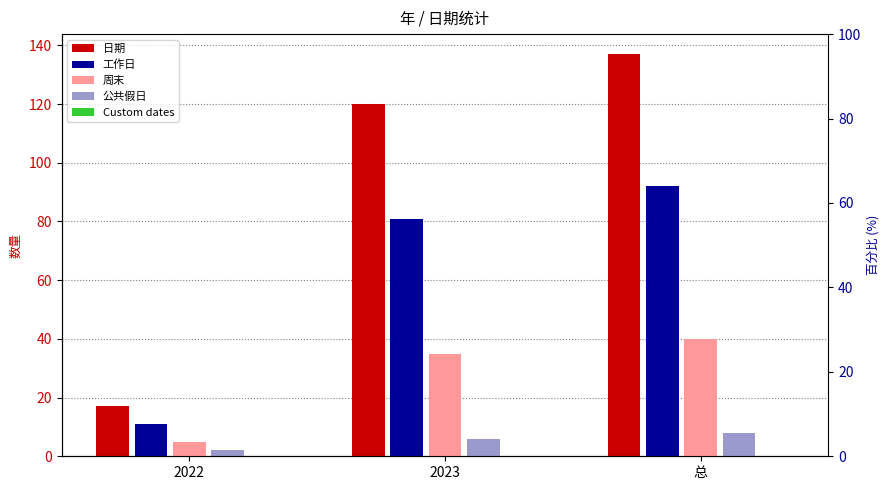

The value of 工作日 at 2022 is 11. True or false?

True